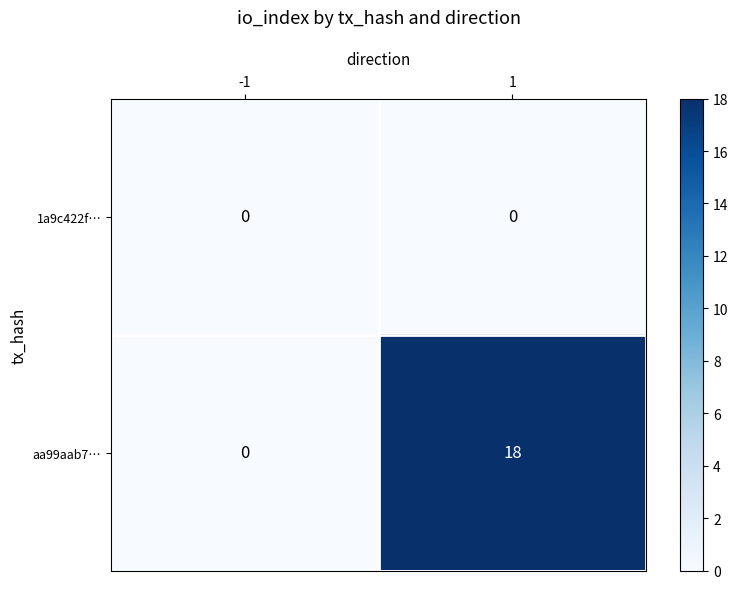

Is the value of aa99aab7… at 1 greater than the value of 1a9c422f… at -1?

Yes